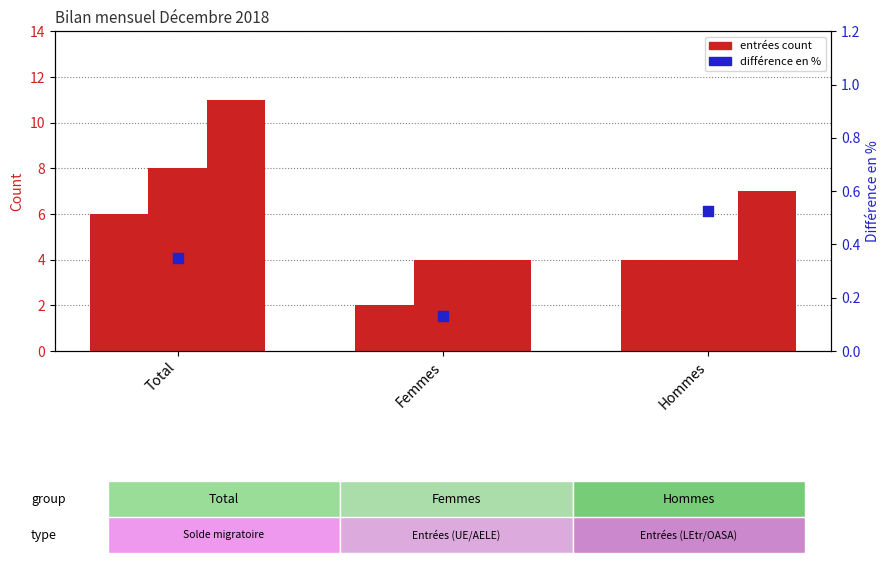

At how many categories does at least one series exceed 4?

1